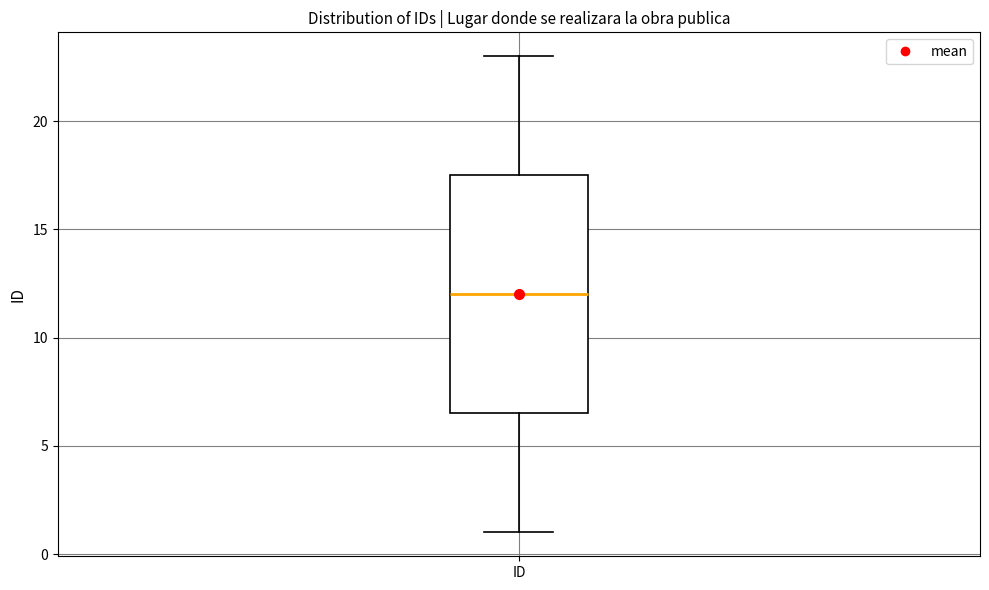

Where does the upper whisker of the box for ID end on the y-axis? The values are not printed on the chart, so give them approximately, as read against the axis.

23.0